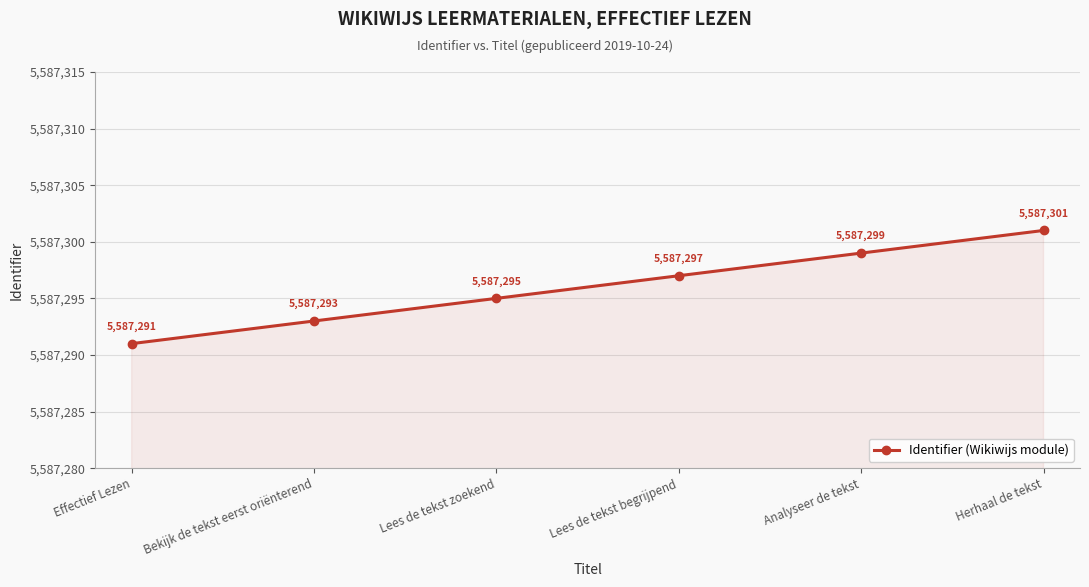

What is the difference between the maximum and minimum values?

10